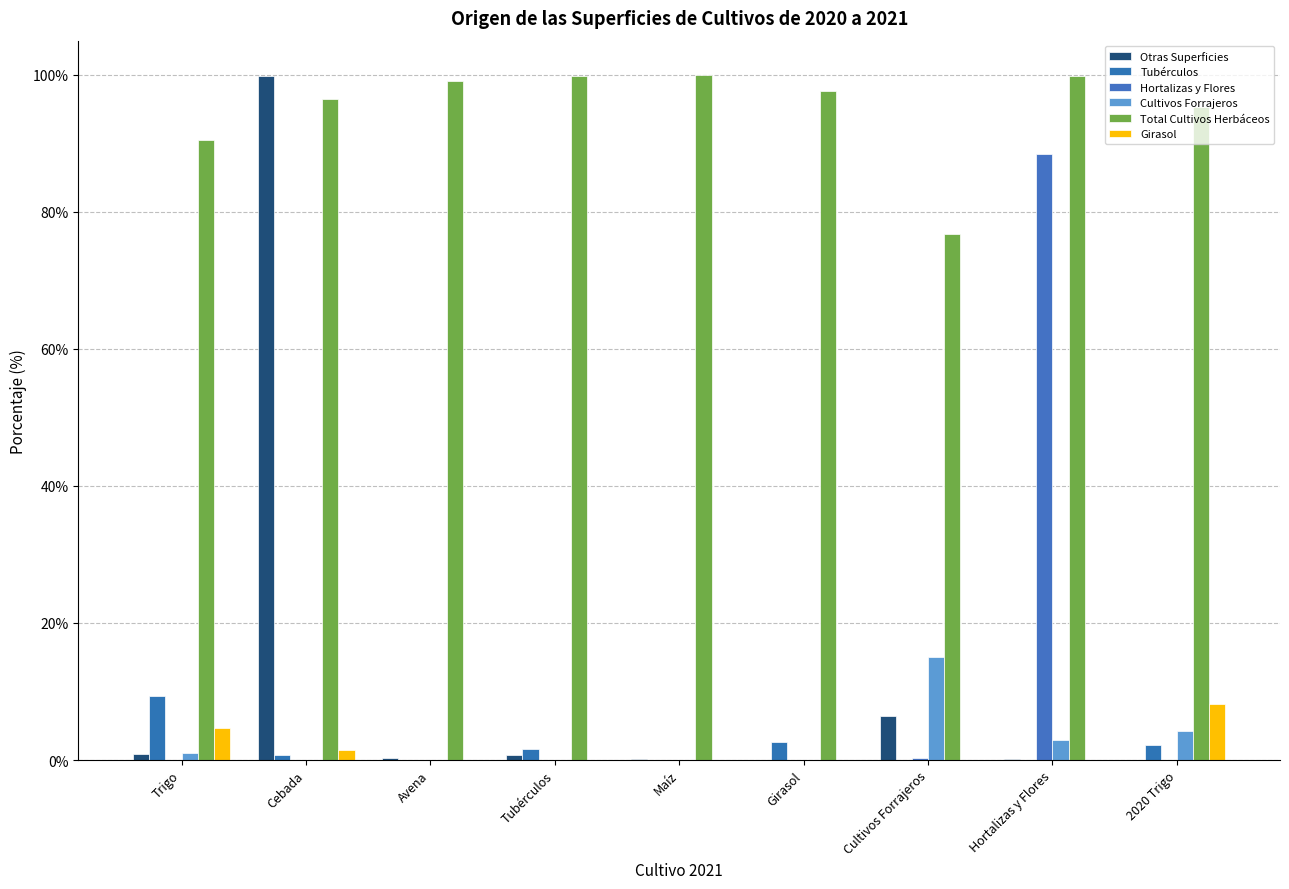

How many groups of bars are there?

9